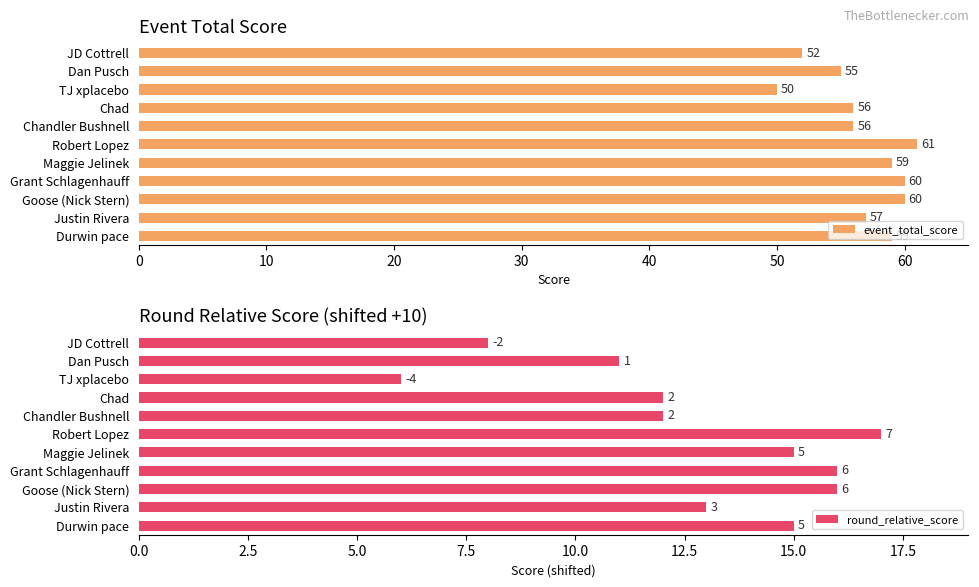

What is the difference between the highest and lowest values at 9?

44